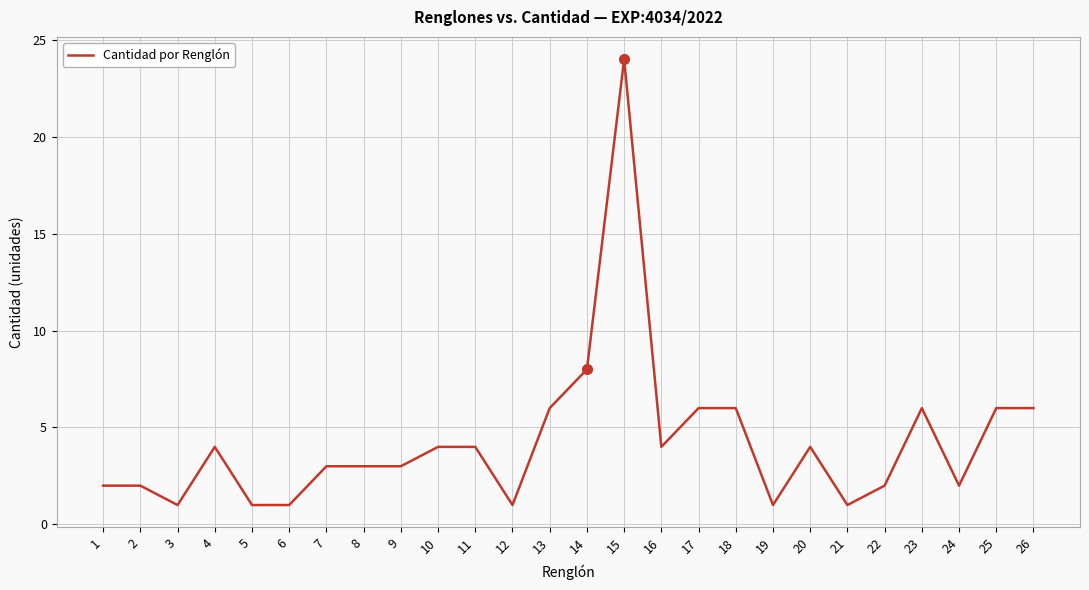

True or false: the data shows 3 at 23.

False